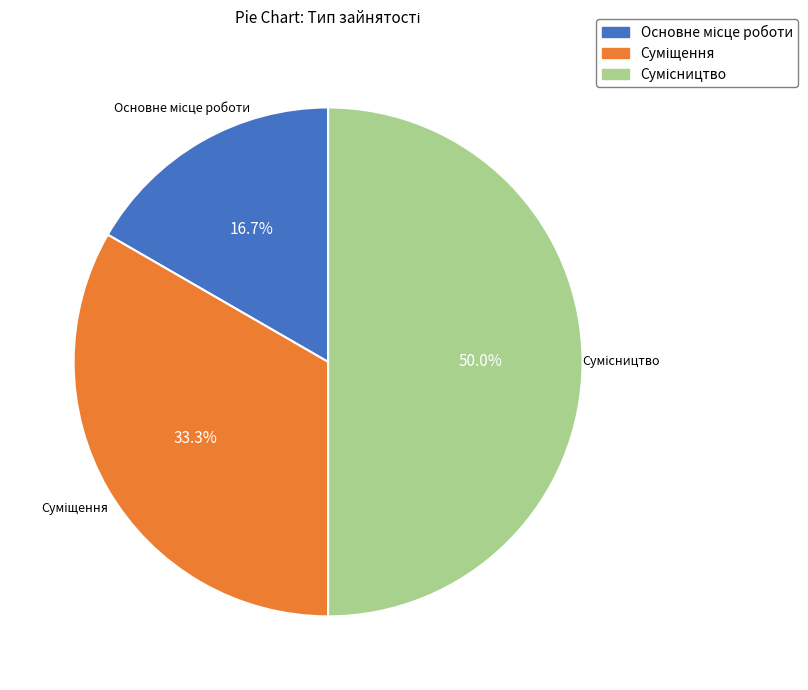

Is it true that Основне місце роботи is 17% of the pie?

True